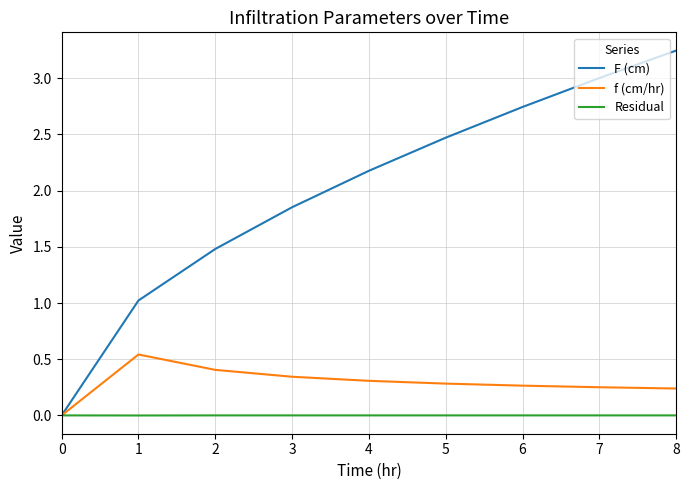

Between 0 and 2, which series saw the biggest shift?

F (cm)